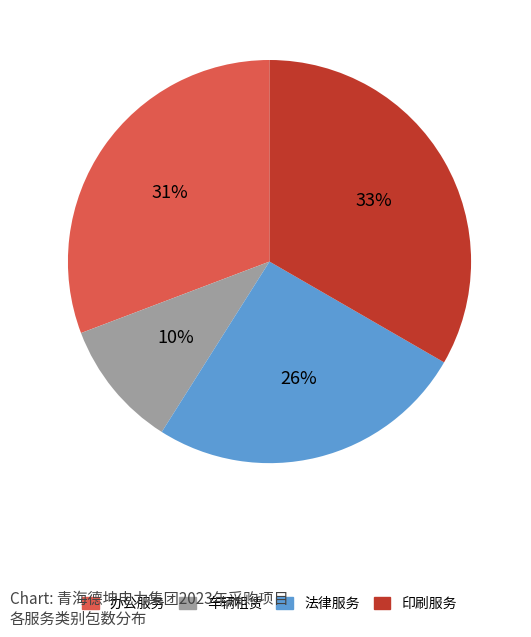

To the nearest percent, what is the combined percentage of 办公服务 and 车辆租赁?

41%